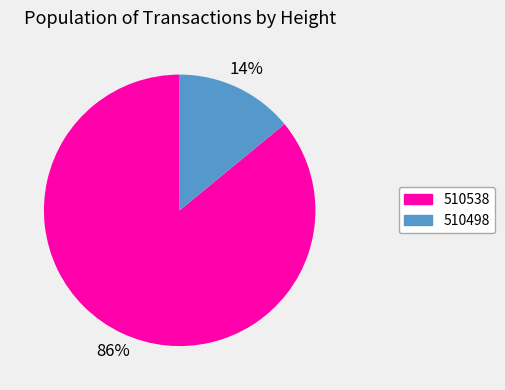

Rank the categories by value from lowest to highest.

510498, 510538